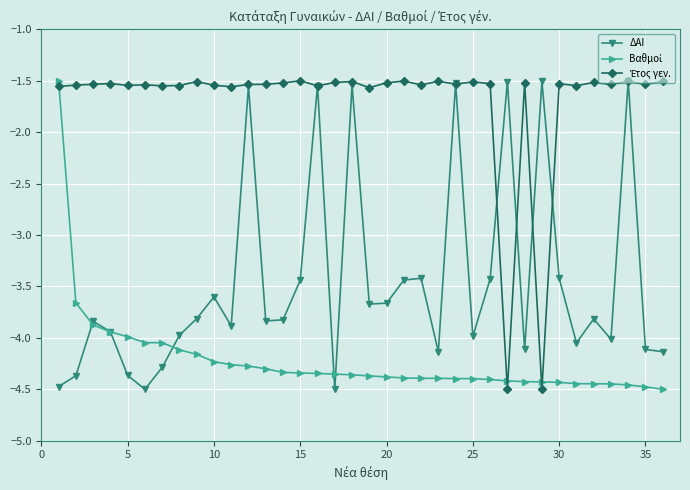

At how many categories does at least one series exceed -2?

36